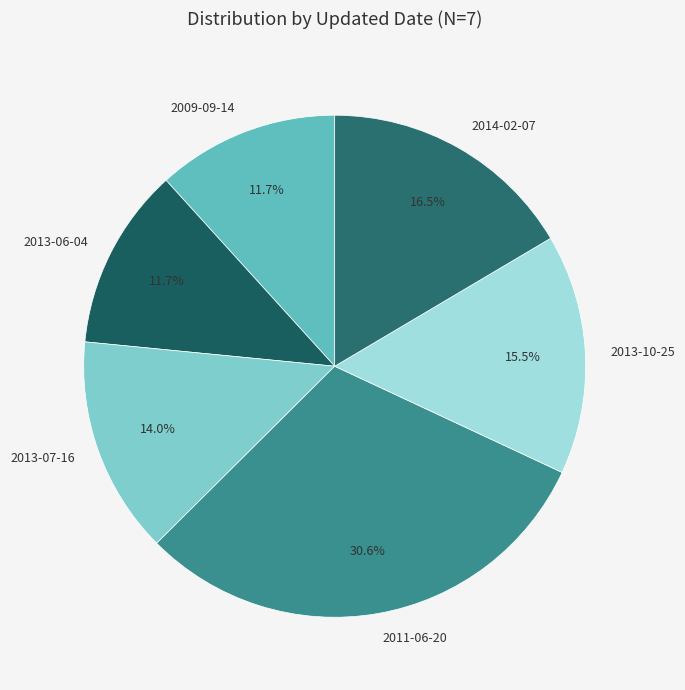

How many segments does this pie chart have?

6